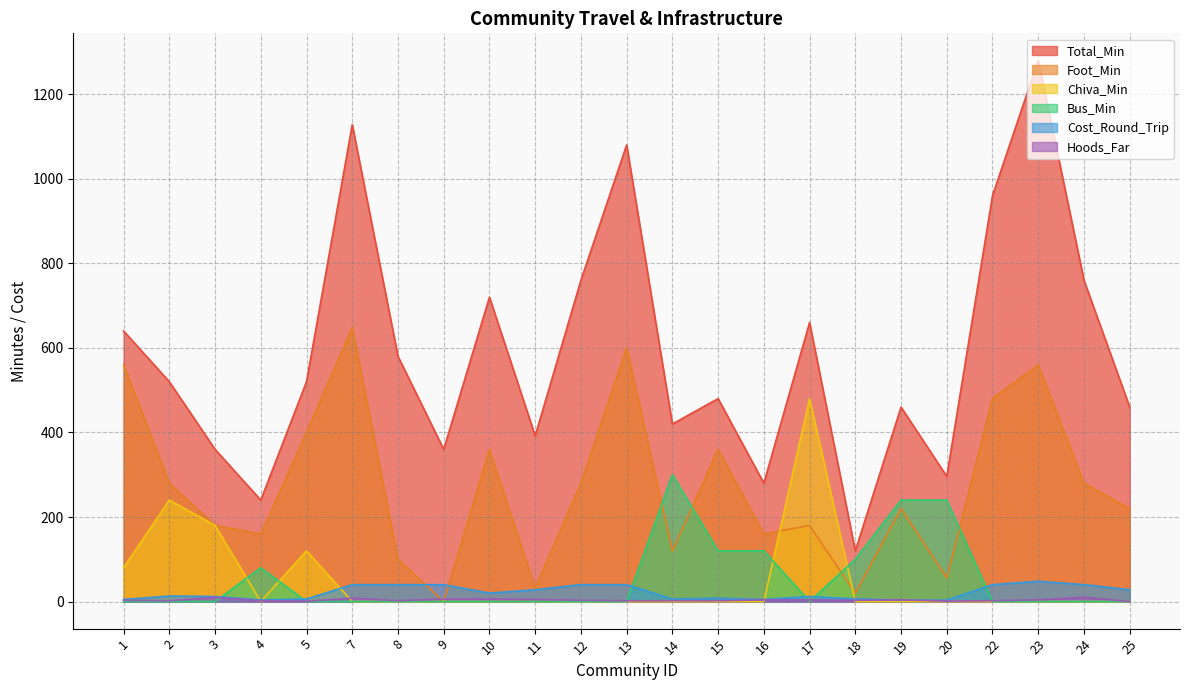

What is the sum of all Total_Min values?

13476.0